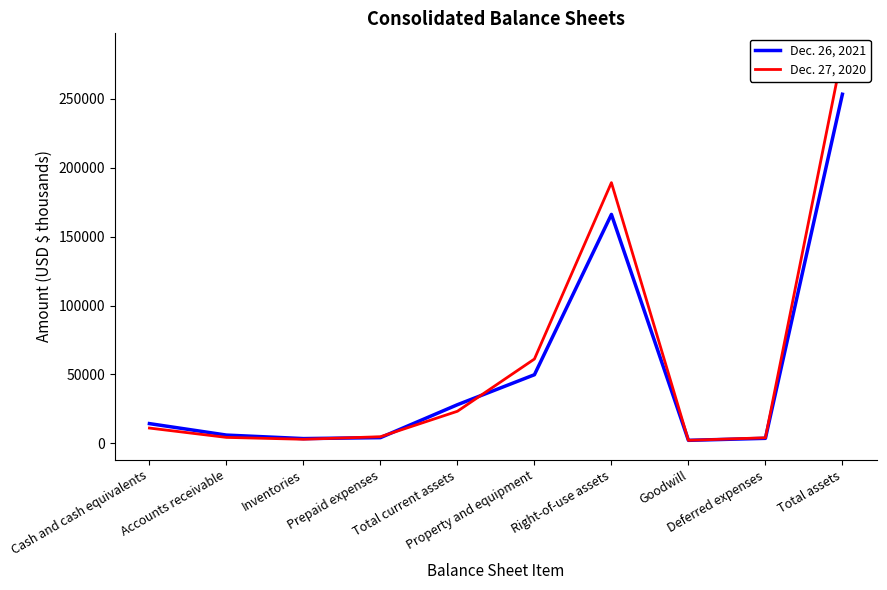

How many values in the Dec. 27, 2020 series are below 11126?

5